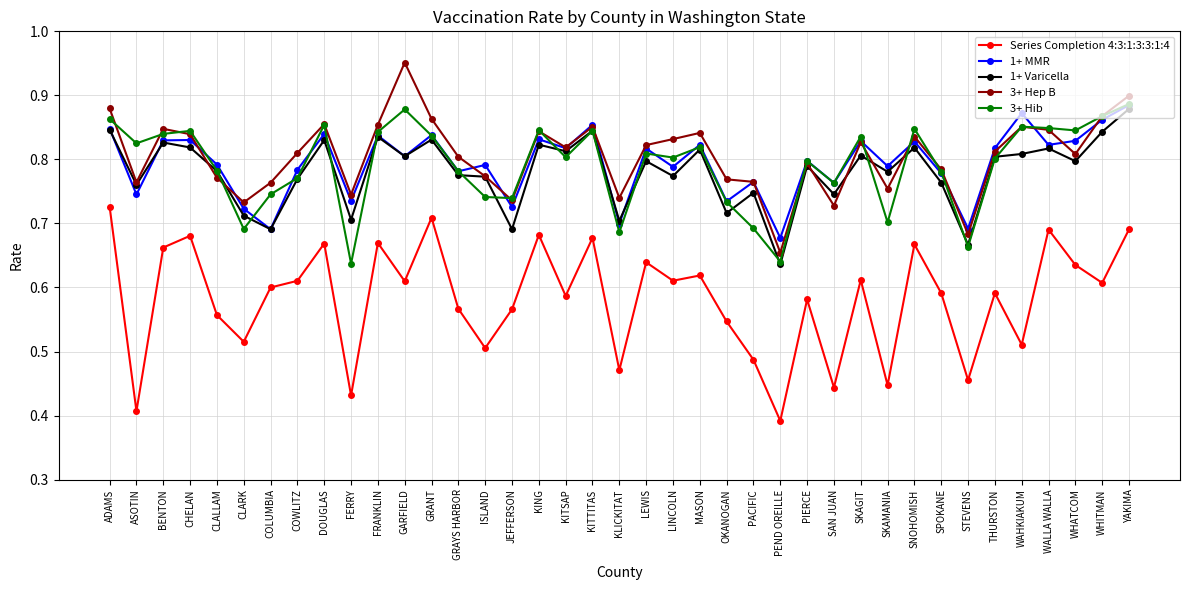

What position from the left is SKAMANIA?

30